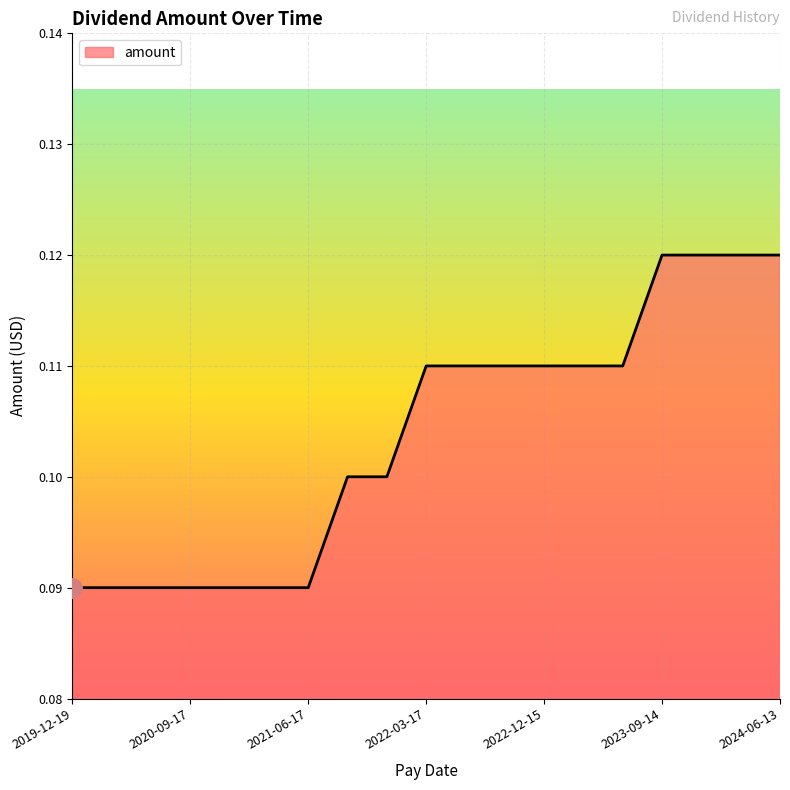

How many lines are shown in the chart?

1